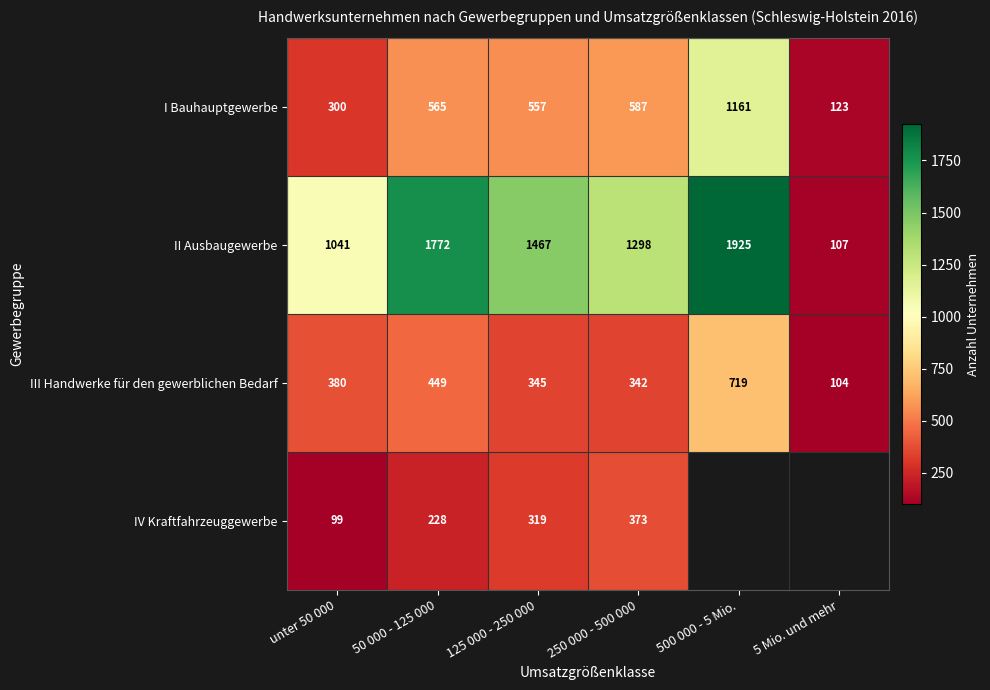

Between 50 000 - 125 000 and 250 000 - 500 000, which series saw the biggest shift?

II Ausbaugewerbe